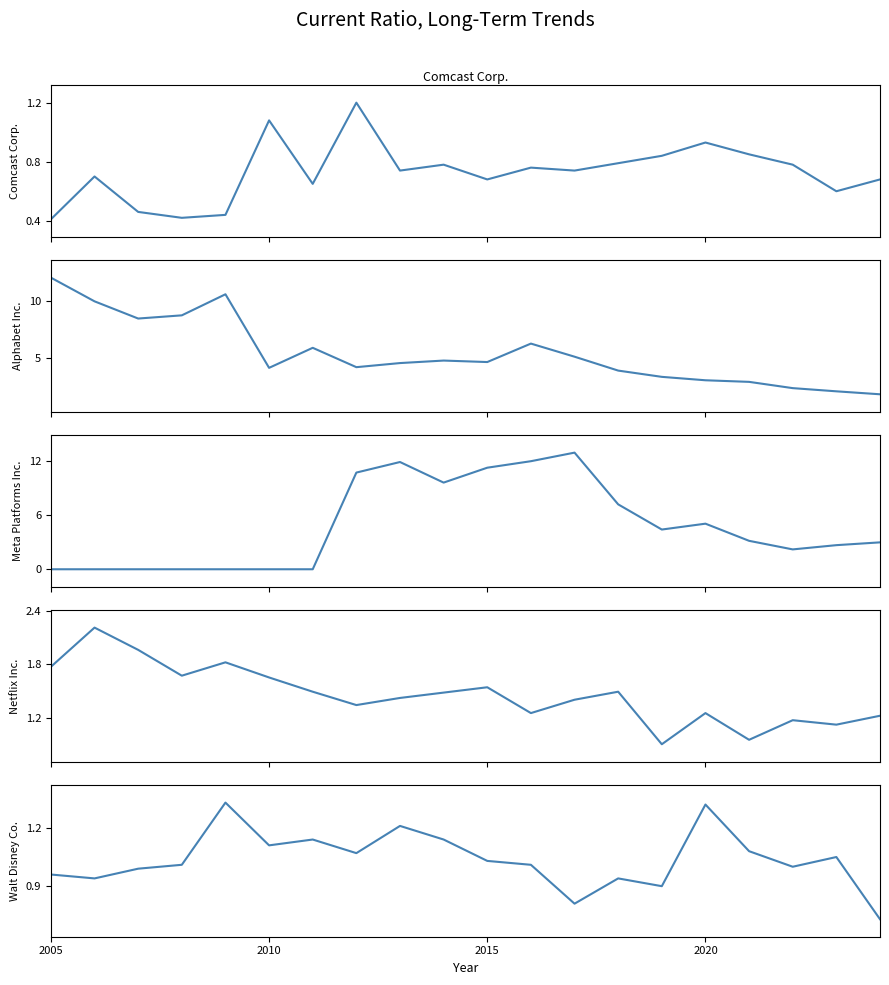

At how many categories does at least one series exceed 5?

14